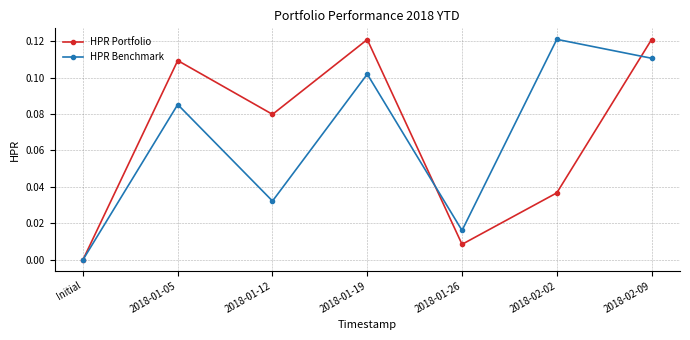

Count the HPR Benchmark values in the range 0 to 1.

7